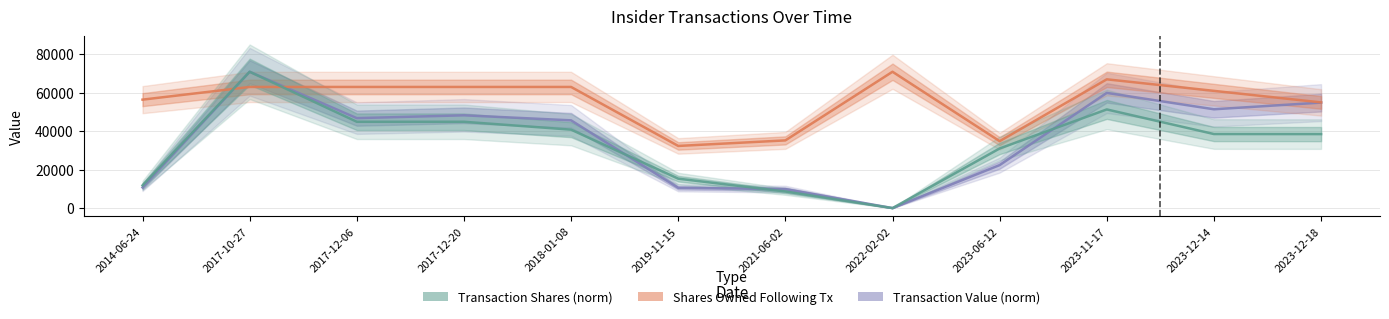

At which label does Transaction Shares (norm) first exceed 38523?

2017-10-27